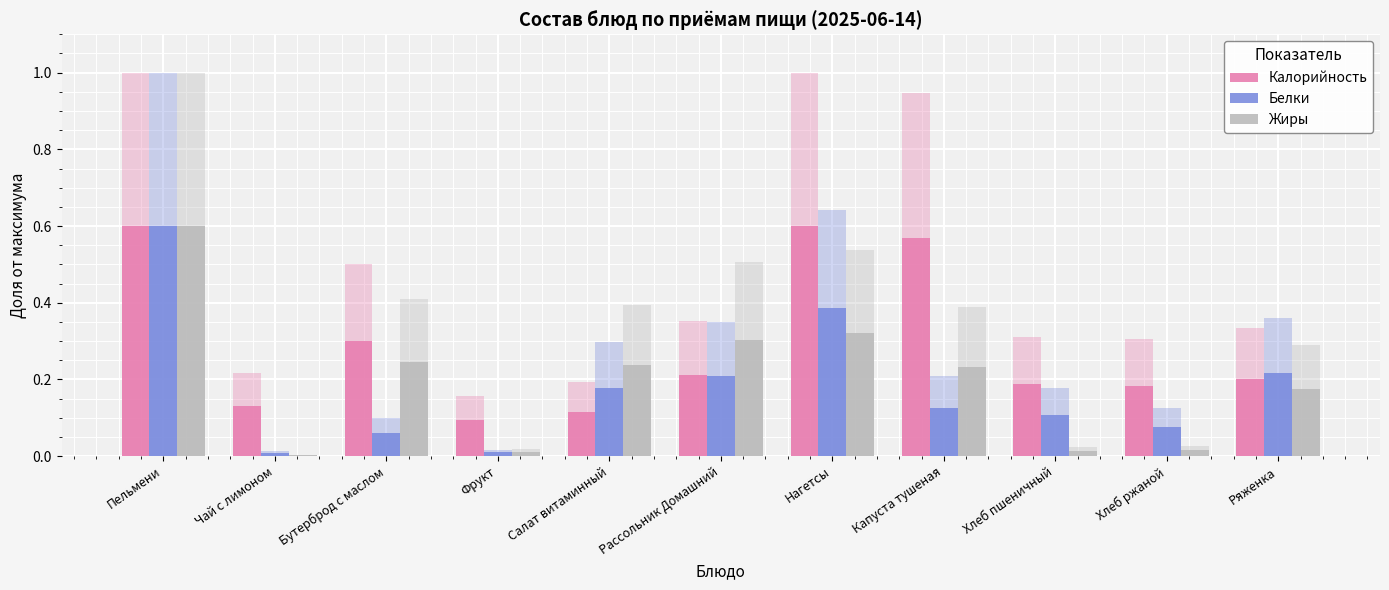

Is it true that Белки equals 0.1 at Хлеб ржаной?

True